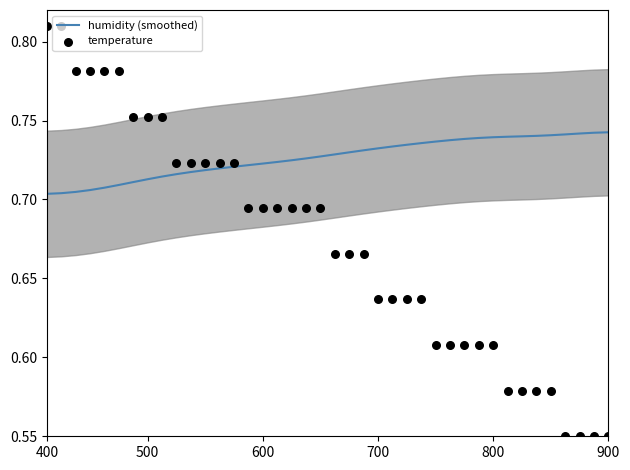

At how many categories does at least one series exceed 0?

40